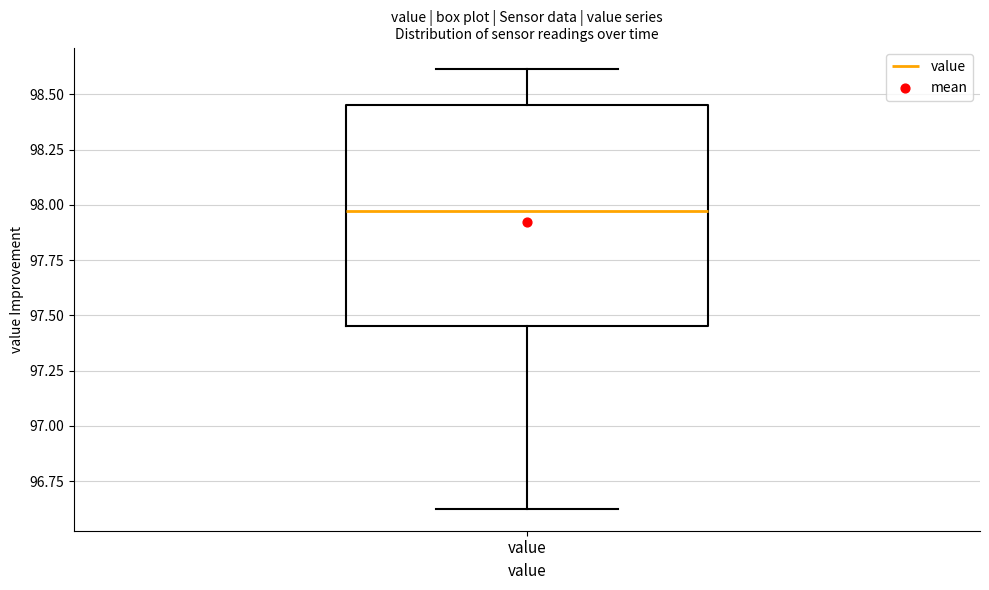

Read this box plot against the y-axis: the position of the median line, the range covered by the box, and the ends of both whiskers. The values are not printed on the chart, so give them approximately, as read against the axis.

median 97.95, box 97.45 to 98.45, whiskers 96.60 to 98.60